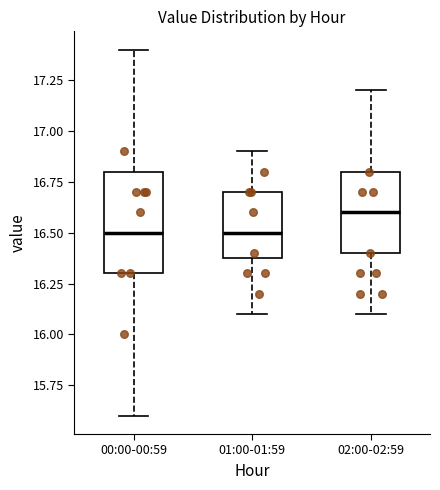

Reading left to right, transcribe this box plot: for each box, give where its median line is, the range the box spans, and where its two whiskers end, as read against the y-axis. The values are not printed on the chart, so give them approximately, as read against the axis.

00:00-00:59: median 16.5, box 16.3 to 16.8, whiskers 15.6 to 17.4
01:00-01:59: median 16.5, box 16.4 to 16.7, whiskers 16.1 to 16.9
02:00-02:59: median 16.6, box 16.4 to 16.8, whiskers 16.1 to 17.2